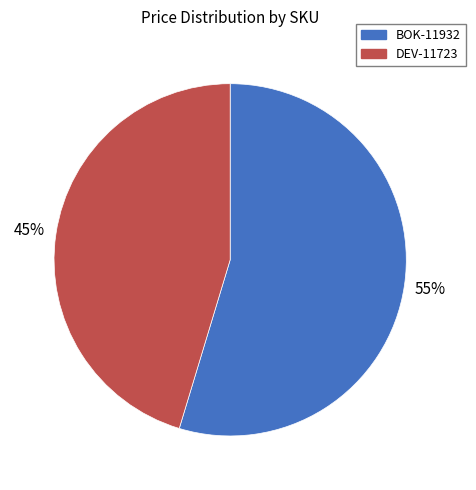

Does BOK-11932 represent more than half of the total?

Yes